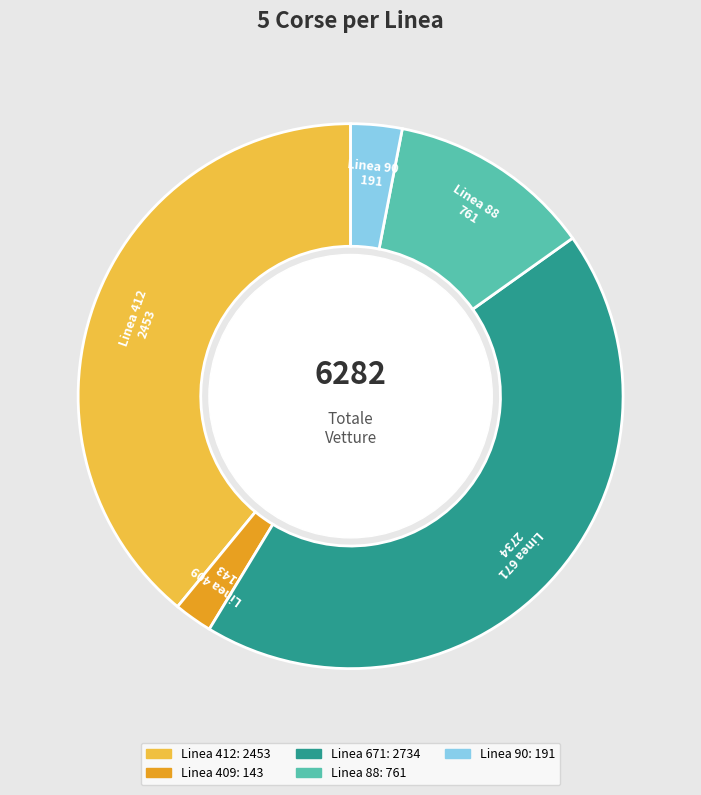

Is there a majority slice in this chart?

No